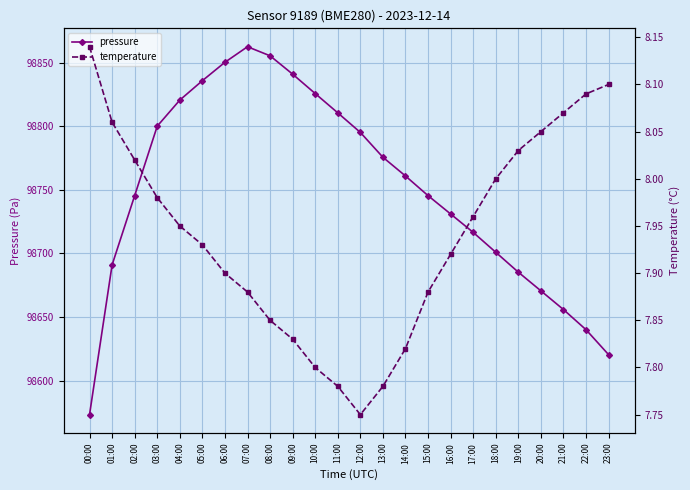

Does the chart display data point markers on the line(s)?

Yes